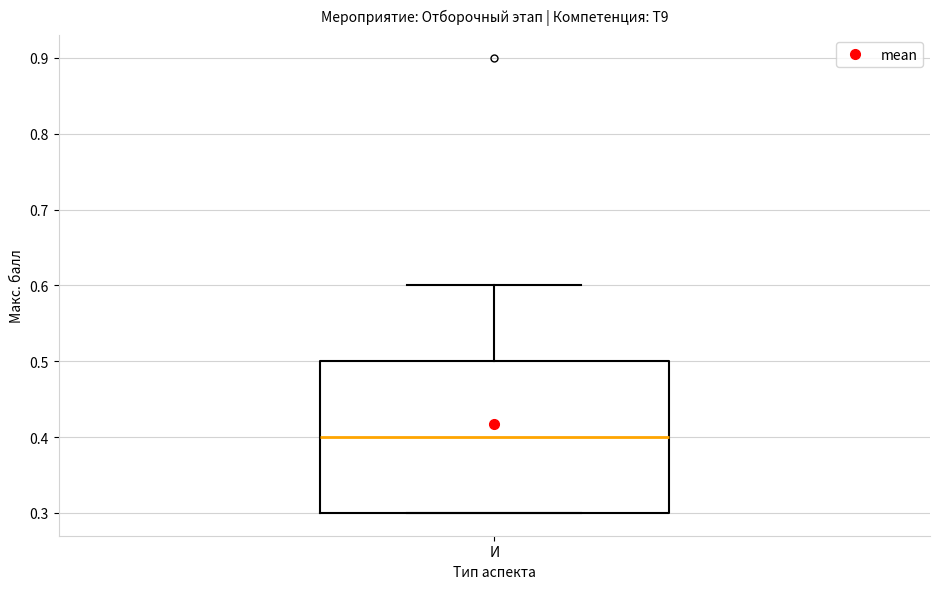

Where does the upper whisker of the box for И end on the y-axis? The values are not printed on the chart, so give them approximately, as read against the axis.

0.6